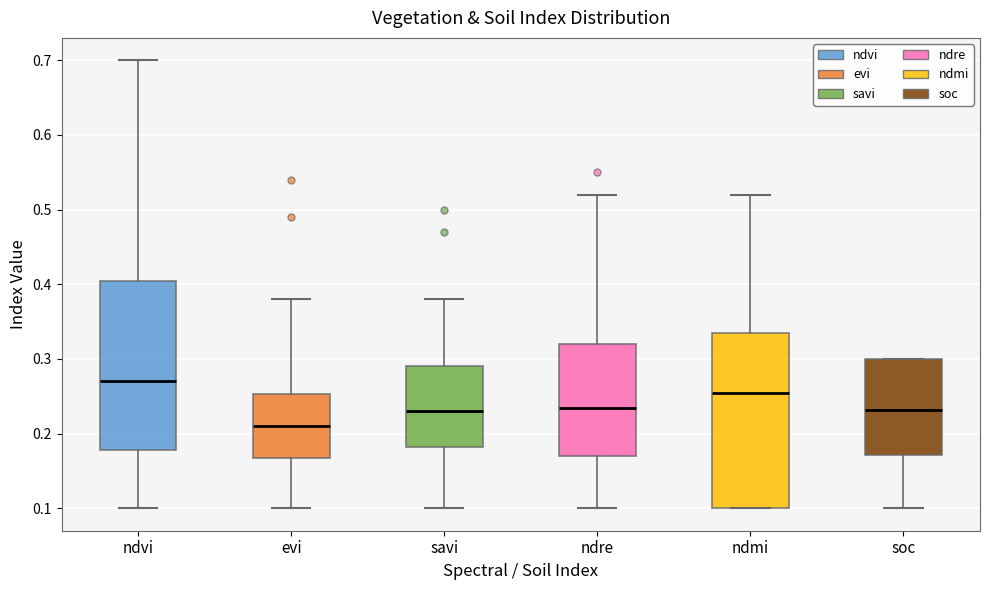

Reading left to right, transcribe this box plot: for each box, give where its median line is, the range the box spans, and where its two whiskers end, as read against the y-axis. The values are not printed on the chart, so give them approximately, as read against the axis.

ndvi: median 0.27, box 0.18 to 0.41, whiskers 0.10 to 0.70
evi: median 0.21, box 0.17 to 0.25, whiskers 0.10 to 0.38
savi: median 0.23, box 0.18 to 0.29, whiskers 0.10 to 0.38
ndre: median 0.24, box 0.17 to 0.32, whiskers 0.10 to 0.52
ndmi: median 0.26, box 0.10 to 0.34, whiskers 0.10 to 0.52
soc: median 0.23, box 0.17 to 0.30, whiskers 0.10 to 0.30